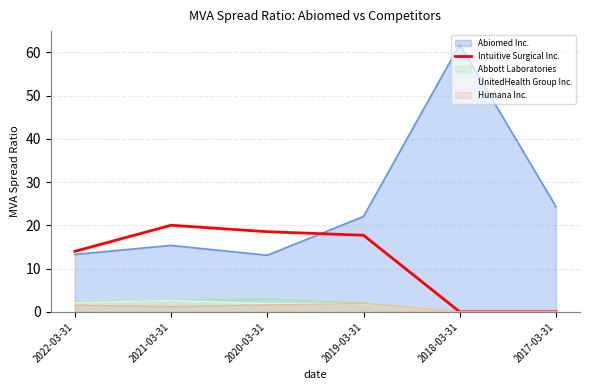

Which label corresponds to the largest value in the chart?

2018-03-31